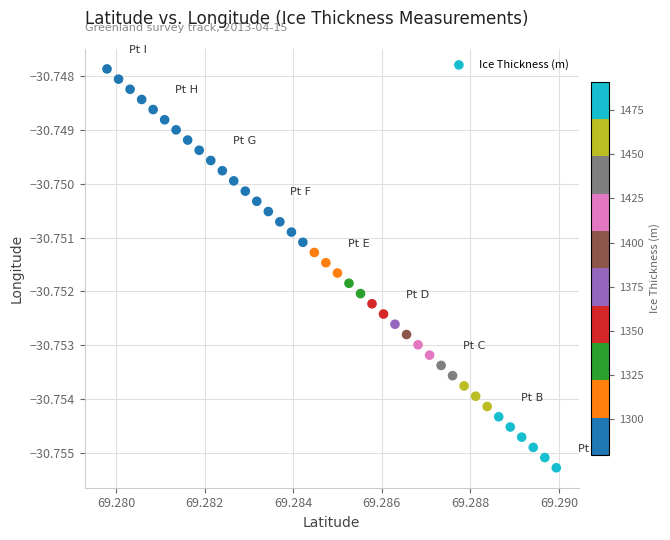

How many points are shown in the scatter plot?

40